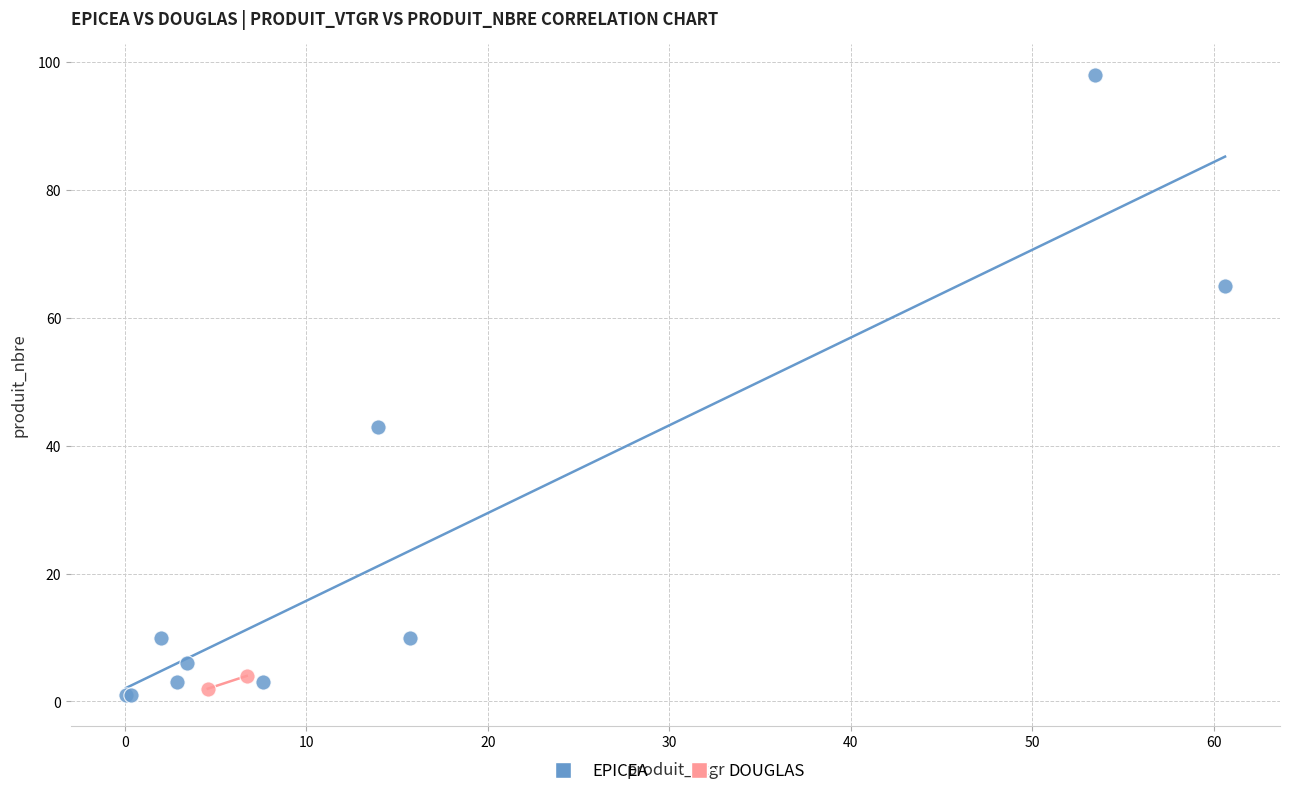

What are all the series names shown in the legend?

EPICEA, DOUGLAS